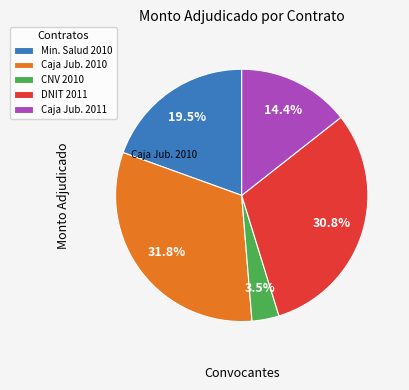

Is there a majority slice in this chart?

No